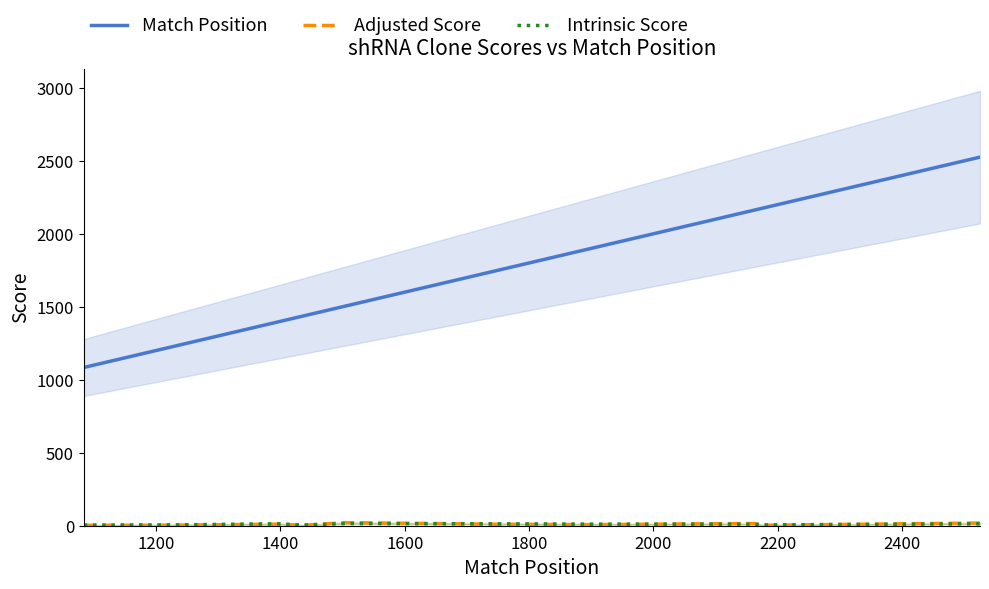

Is it true that Intrinsic Score equals 10.8 at 2200?

True